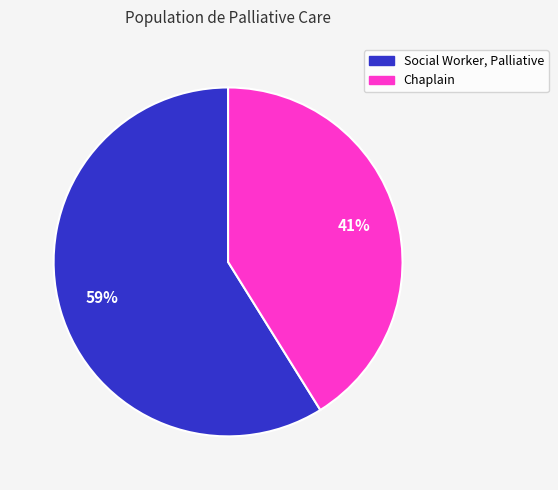

Between Chaplain and Social Worker, Palliative, which is larger?

Social Worker, Palliative